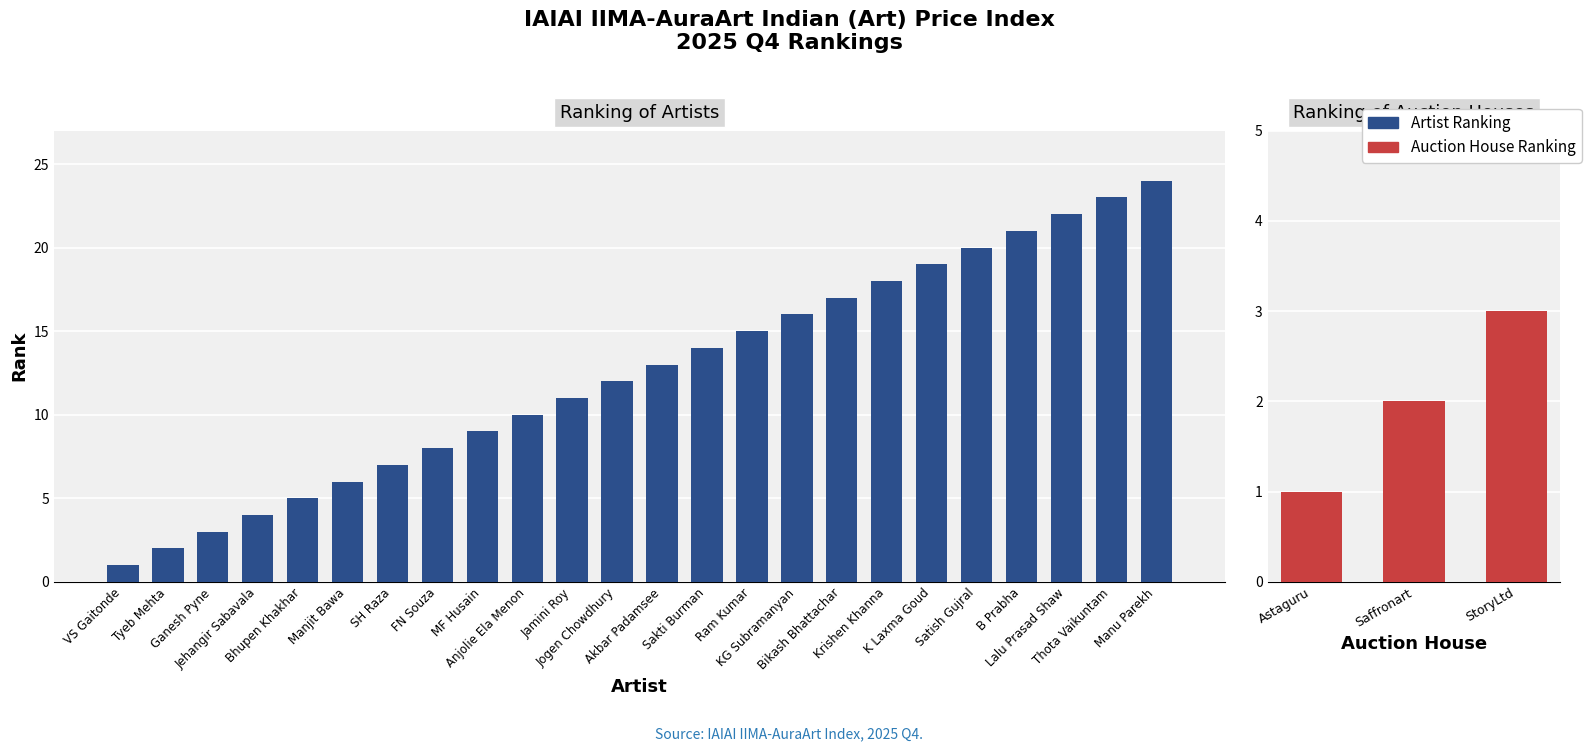

Rank the categories by value from highest to lowest.

Manu Parekh, Thota Vaikuntam, Lalu Prasad Shaw, B Prabha, Satish Gujral, K Laxma Goud, Krishen Khanna, Bikash Bhattachar, KG Subramanyan, Ram Kumar, Sakti Burman, Akbar Padamsee, Jogen Chowdhury, Jamini Roy, Anjolie Ela Menon, MF Husain, FN Souza, SH Raza, Manjit Bawa, Bhupen Khakhar, Jehangir Sabavala, Ganesh Pyne, Tyeb Mehta, VS Gaitonde